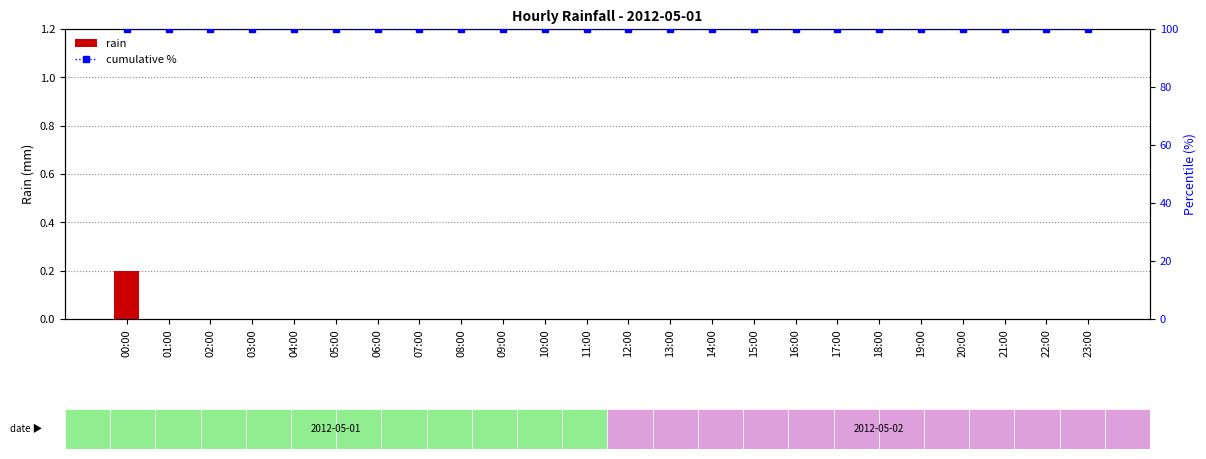

The value of rain at 00:00 is 0.1. True or false?

False